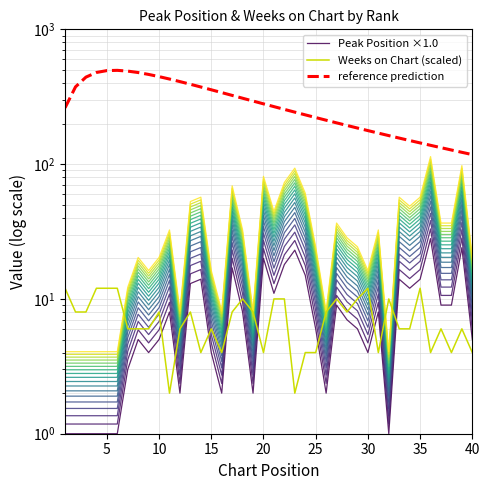

Which has a higher value, 25 or 15?

25